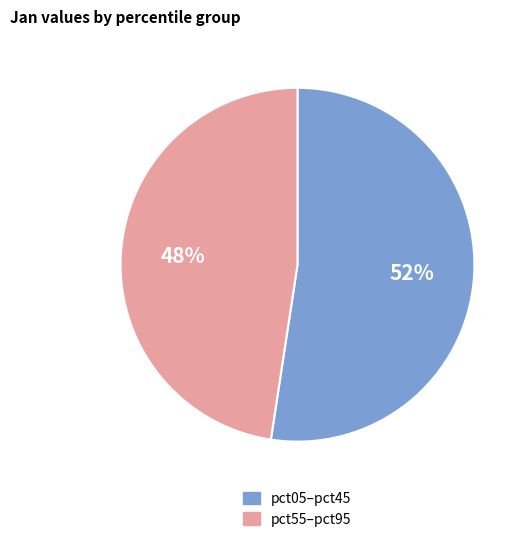

Does any single category account for the majority?

Yes